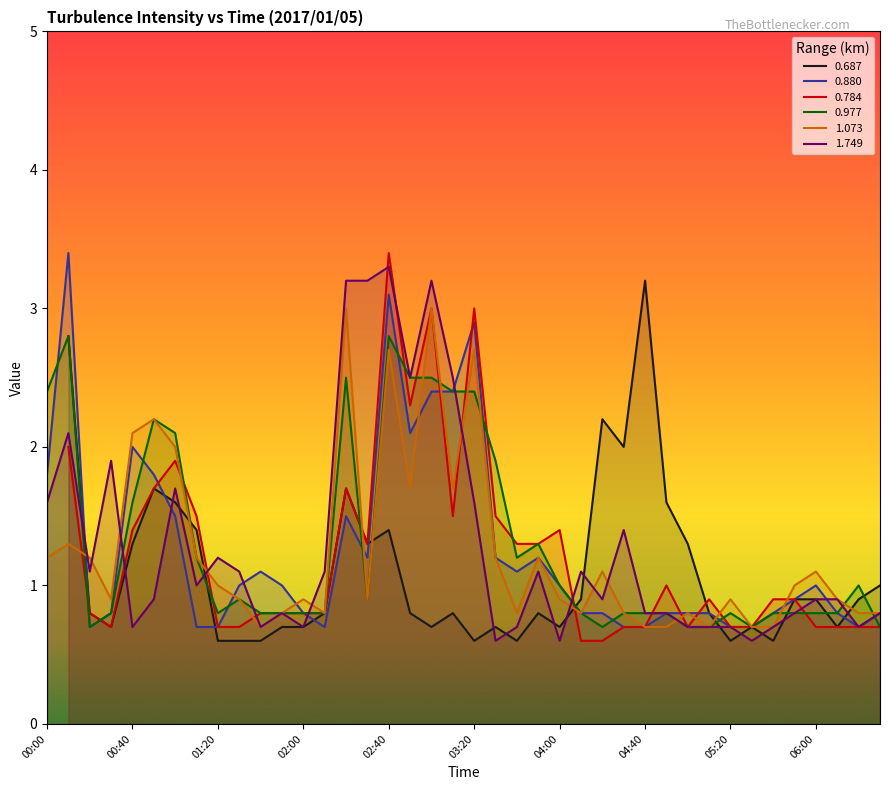

The 0.880 series shows 0.8 at 05:40. True or false?

True